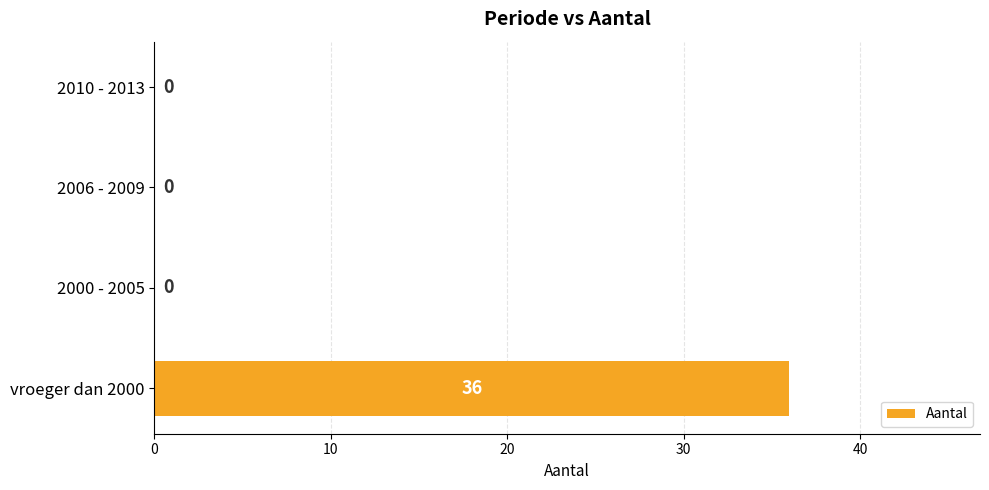

The value at 2000 - 2005 is -11. True or false?

False